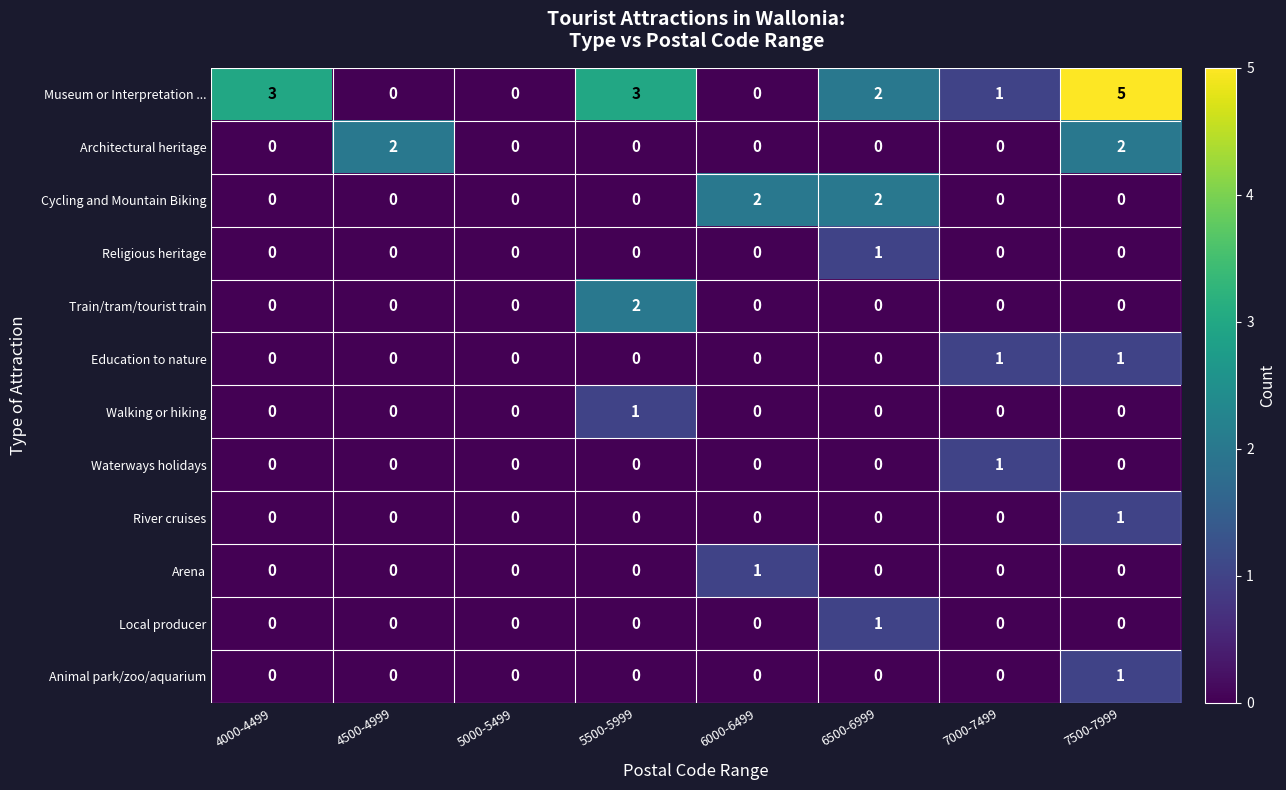

The value of Religious heritage at 5000-5499 is -1. True or false?

False